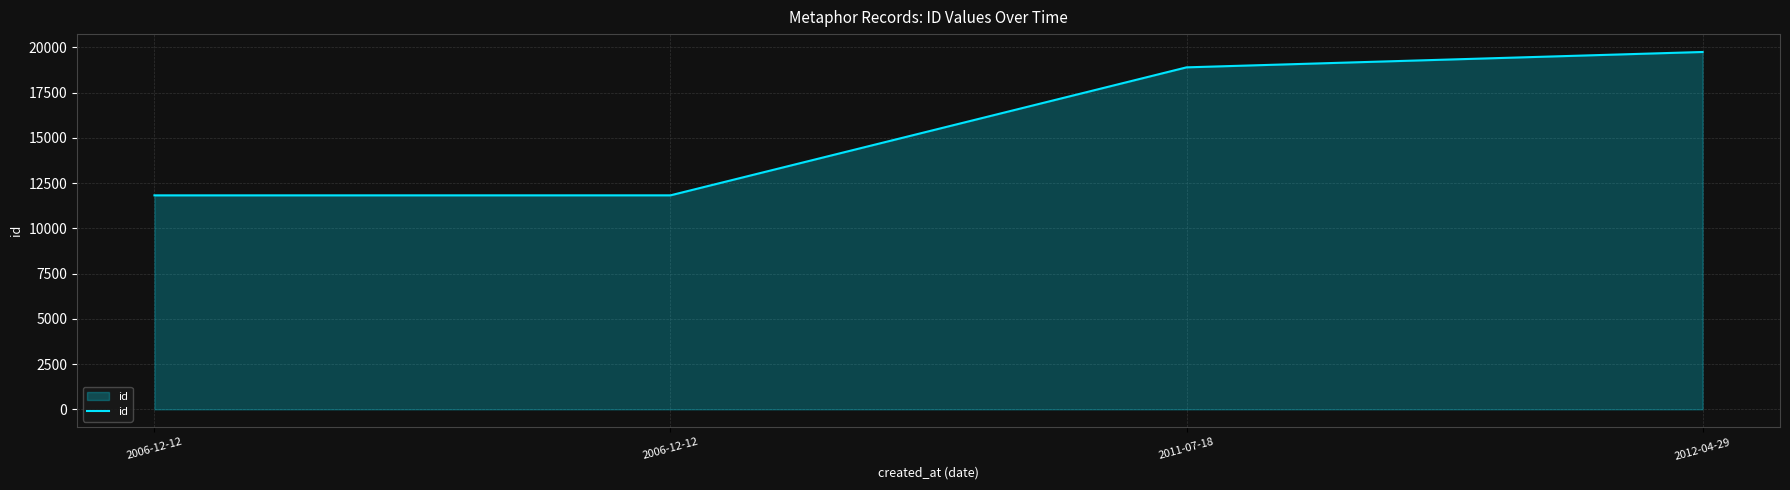

How many distinct data groups are displayed?

1